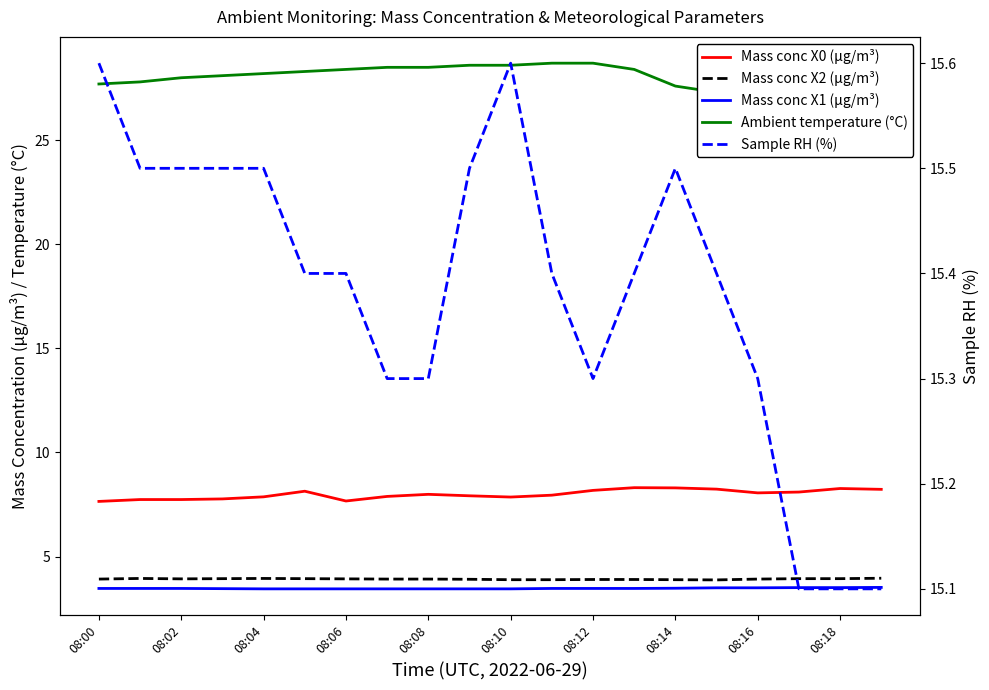

At how many categories does at least one series exceed 17?

20